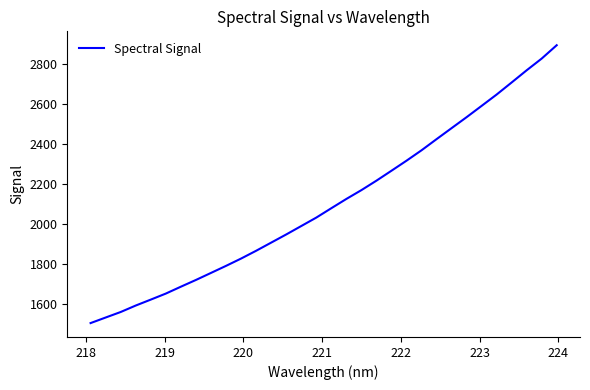

True or false: the data has more than 1 interior local peaks.

False